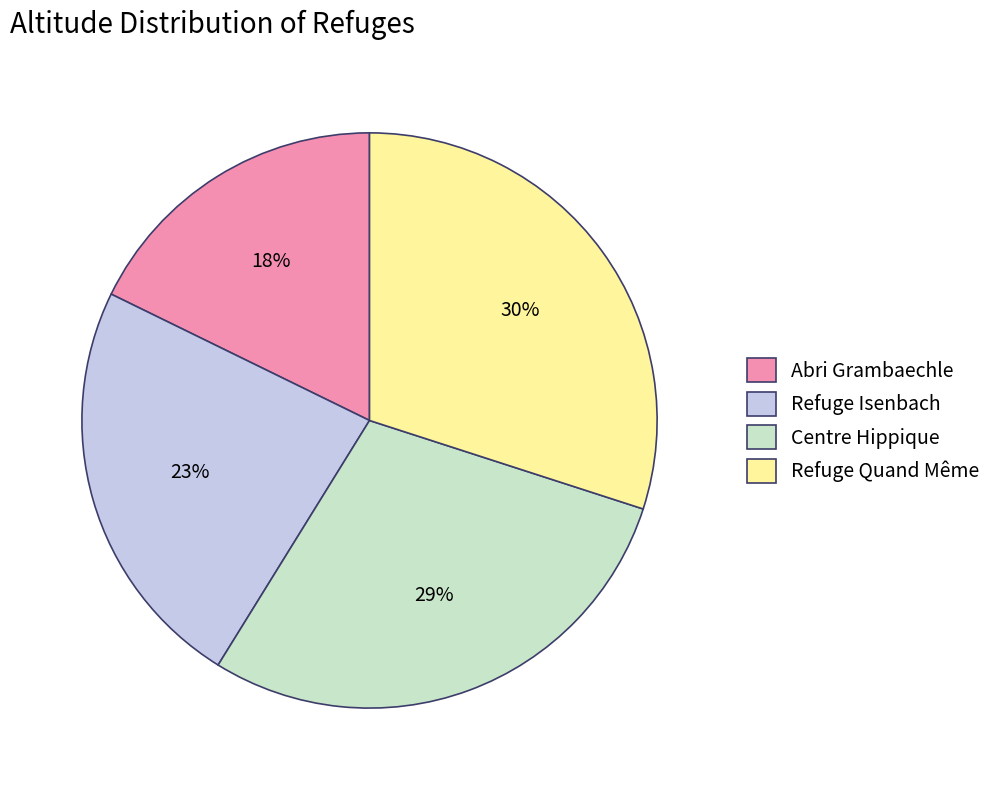

Is there any slice that represents more than half of the pie?

No